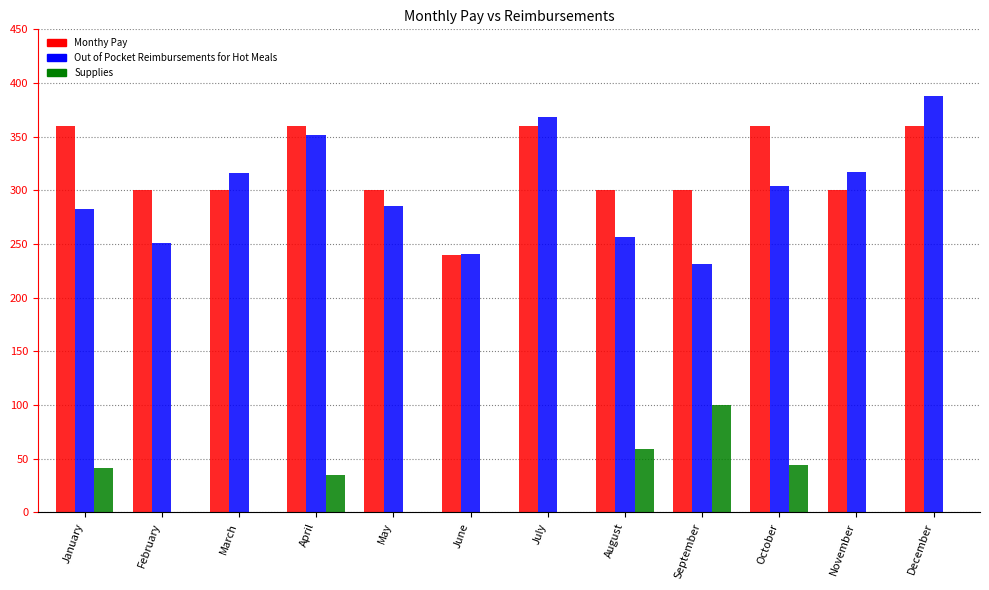

What is the sum of the Out of Pocket Reimbursements for Hot Meals values at December and July?

756